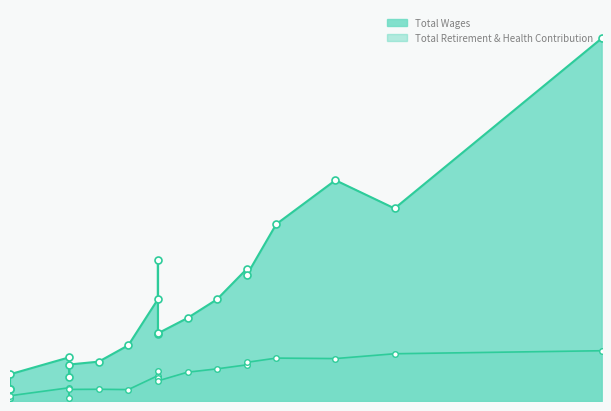

What is the average value of the Total Wages series?

427849